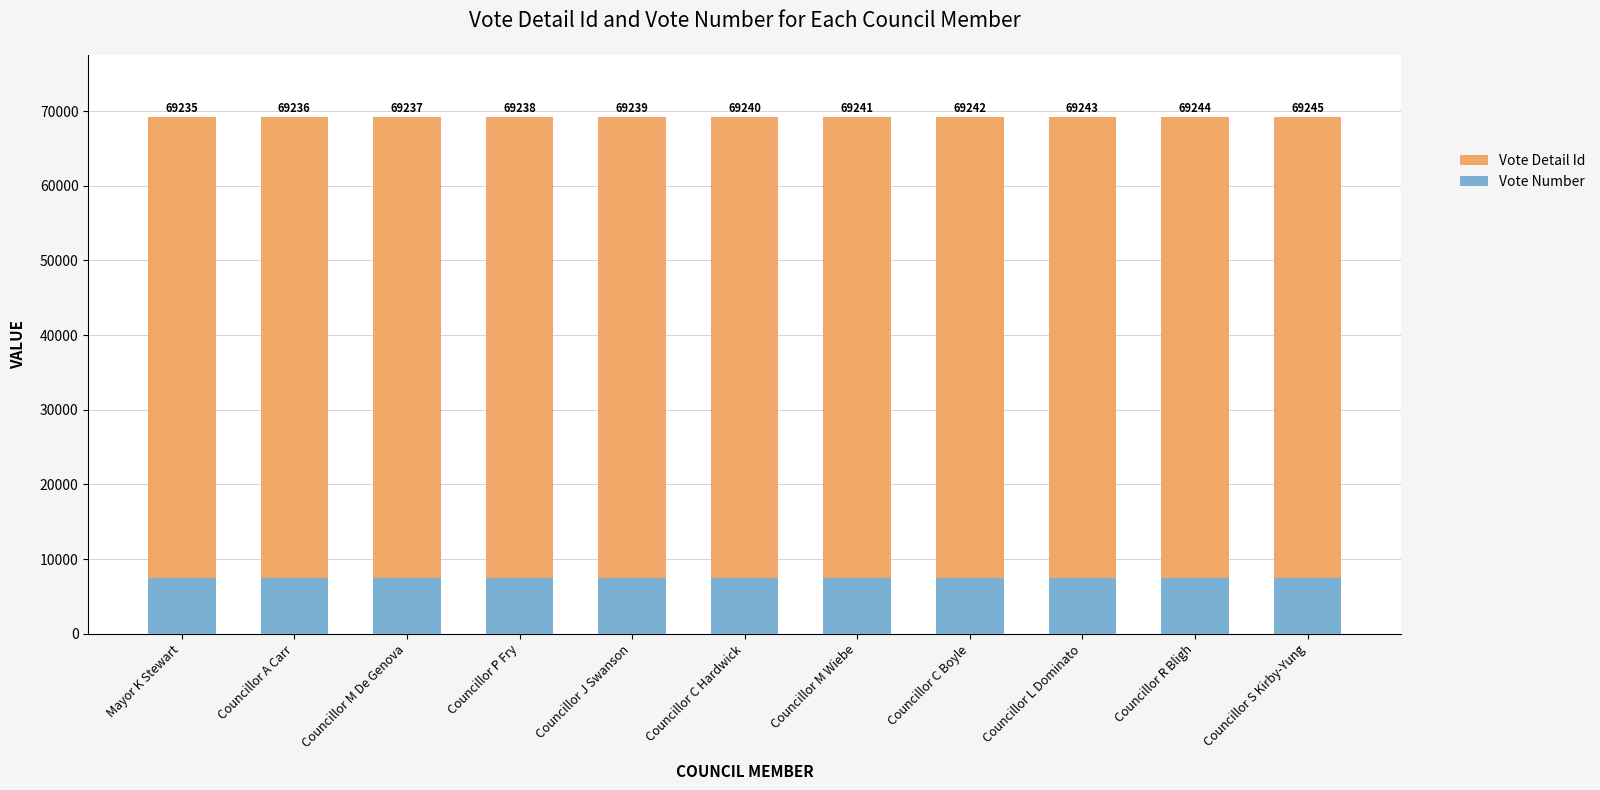

What is the label of the 7th bar from the right?

Councillor J Swanson